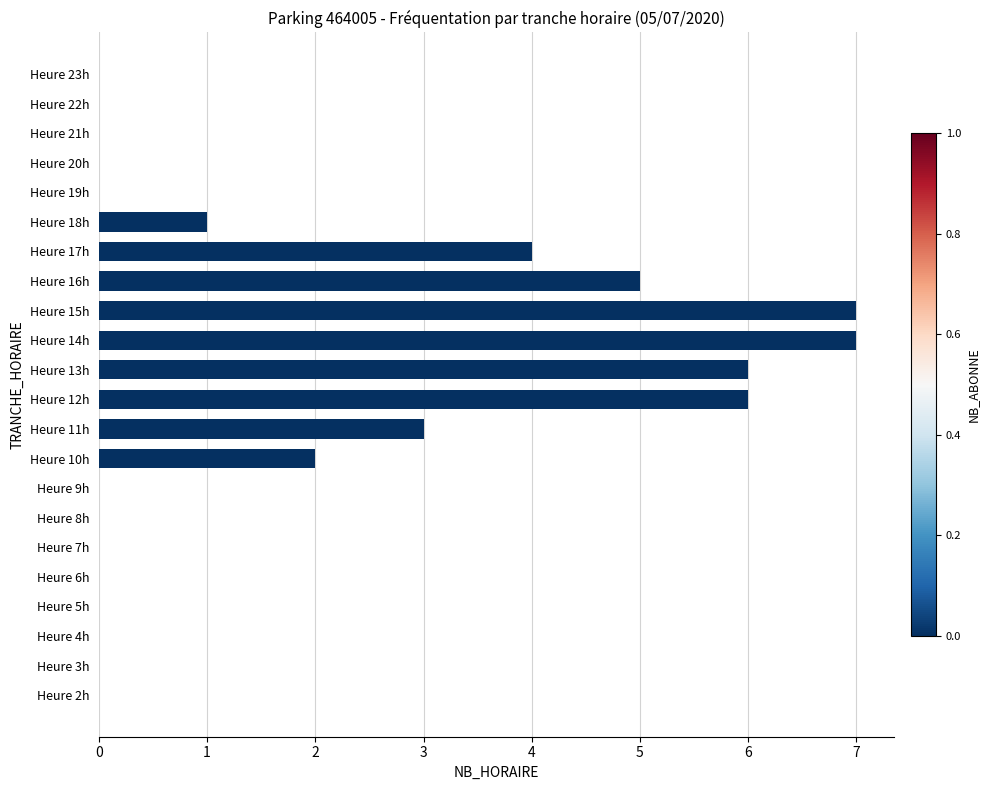

True or false: the data shows 4 at Heure 9h.

False